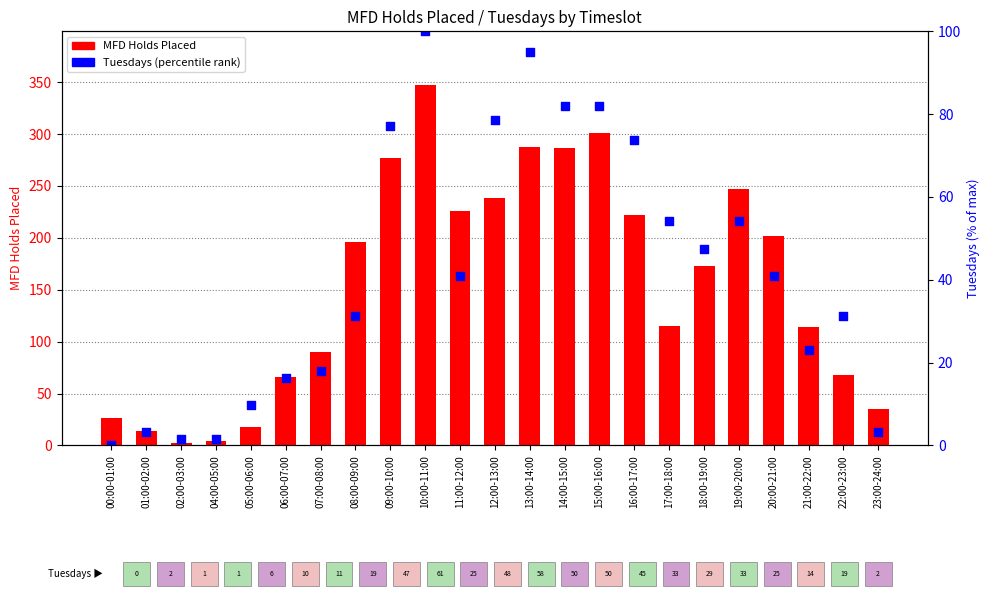

At which category is the sum across all series the highest?

10:00-11:00